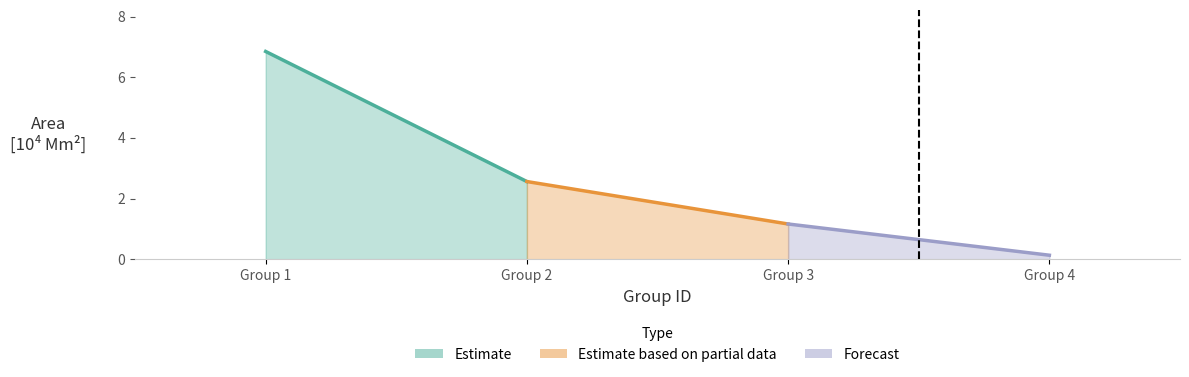

Which has a higher value, 3 or 2?

2